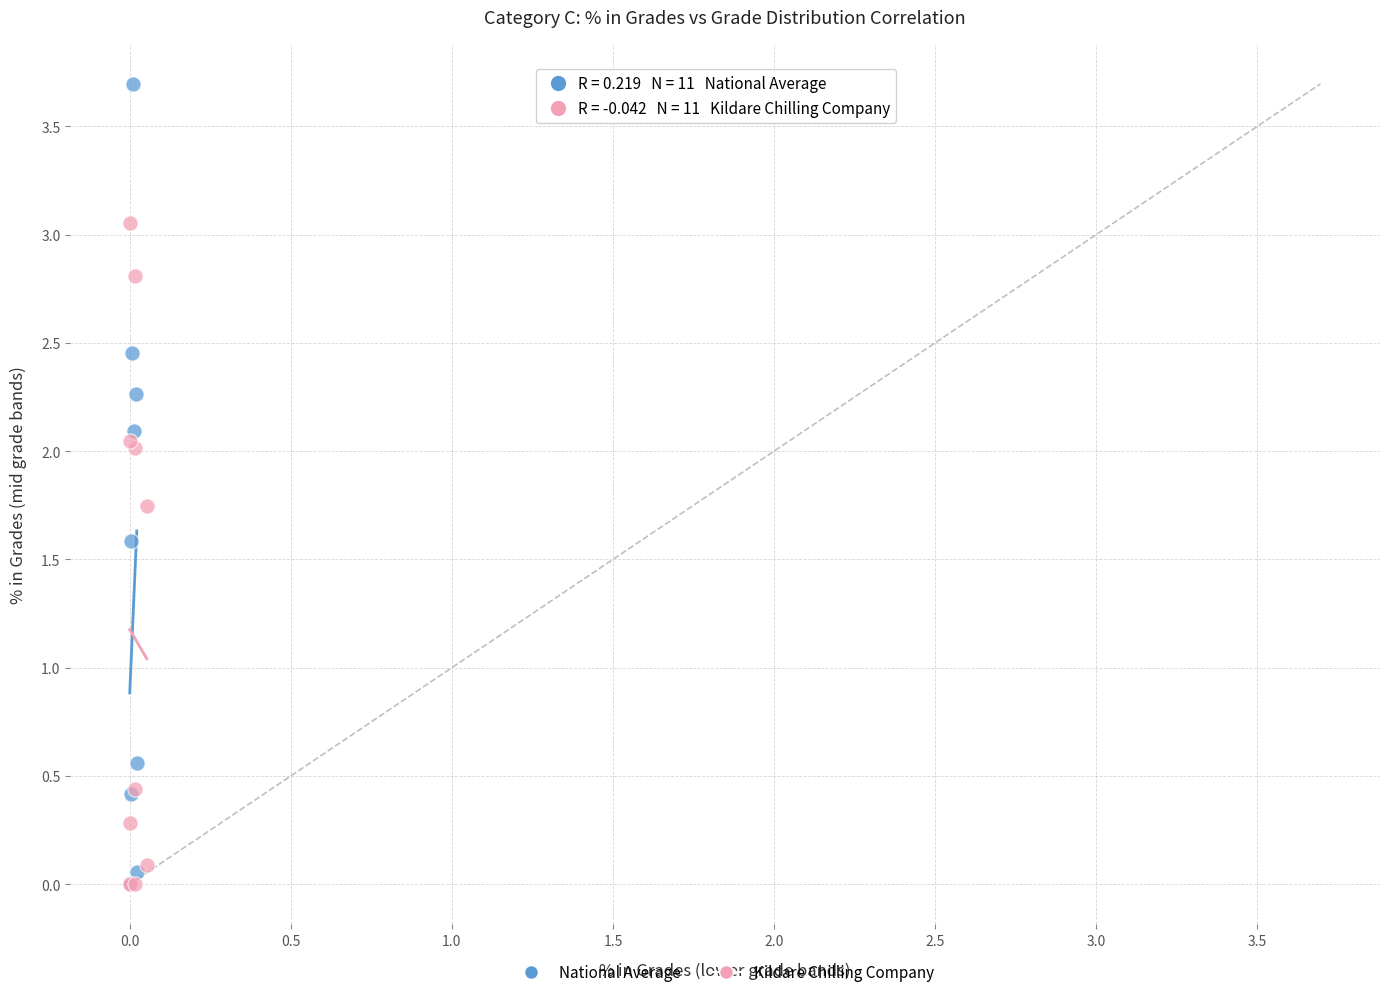

Which series reaches the maximum Y coordinate?

National Average